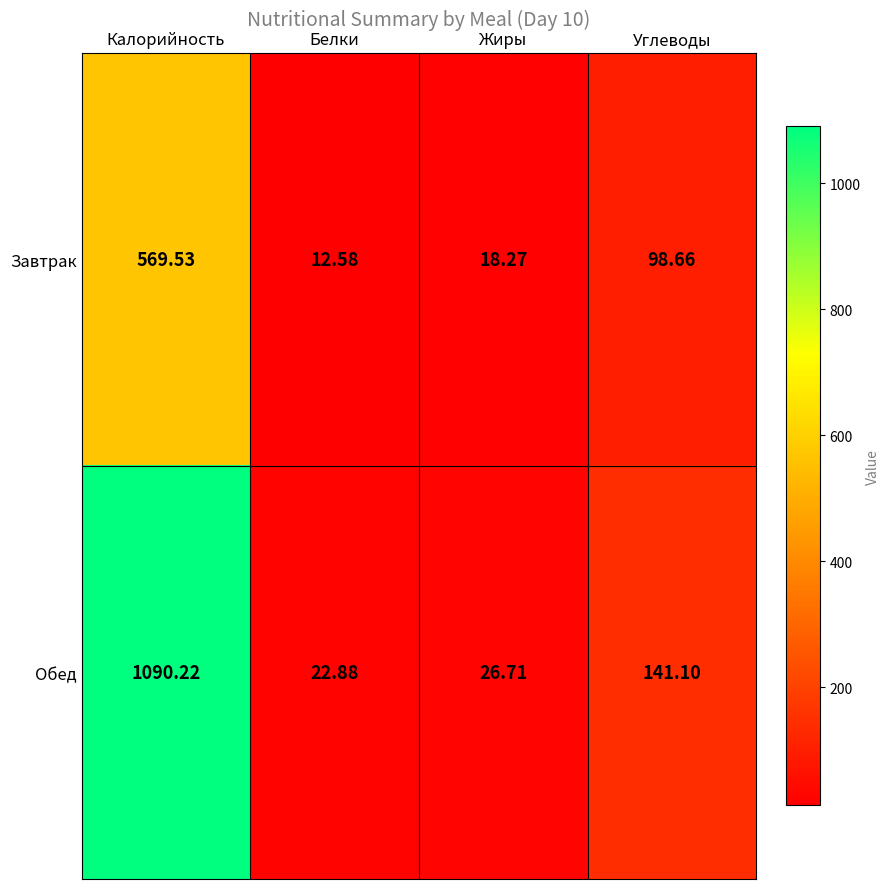

Is the value of Завтрак at Калорийность greater than the value of Обед at Белки?

Yes